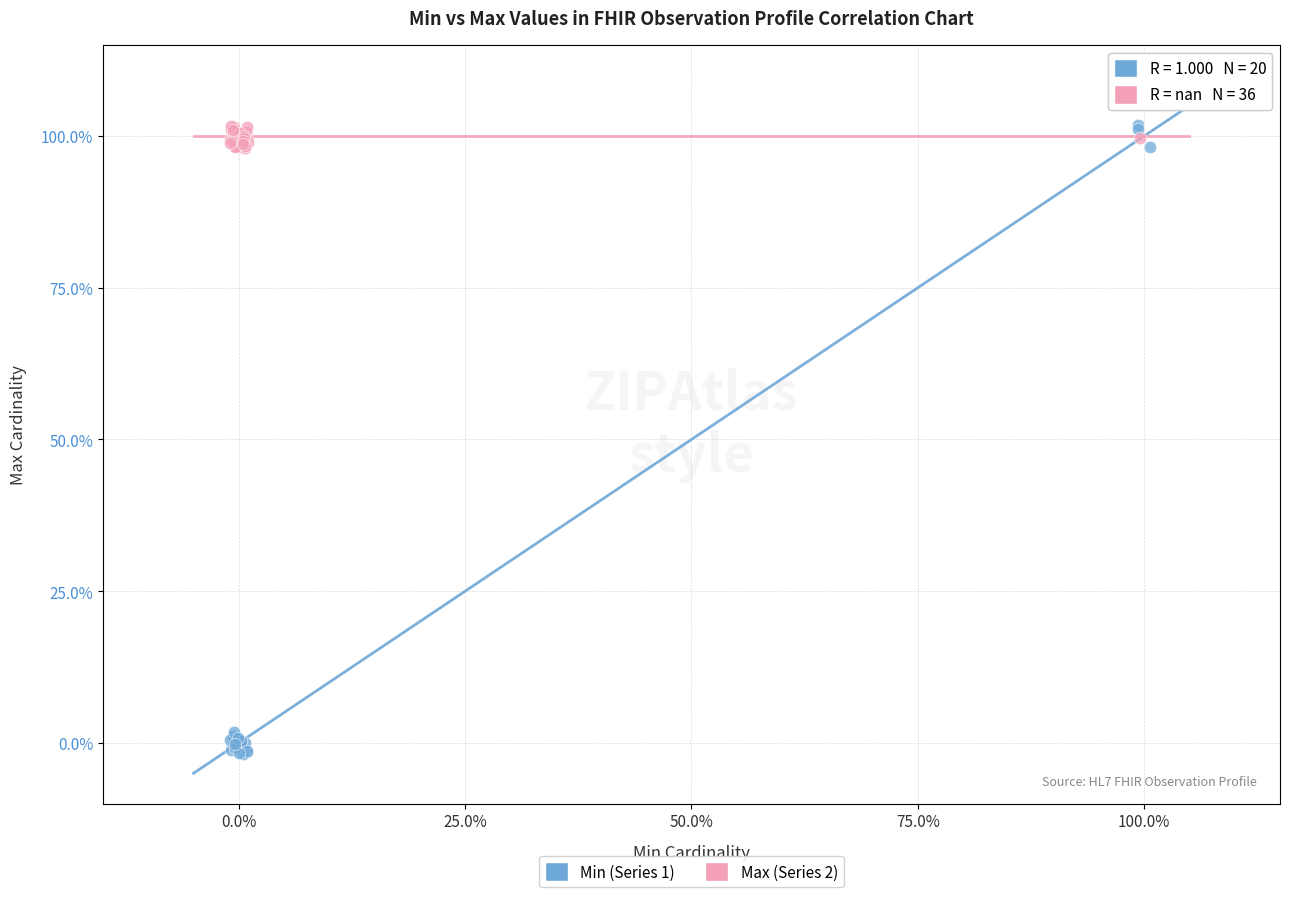

What are all the series names shown in the legend?

Min (Series 1), Max (Series 2)